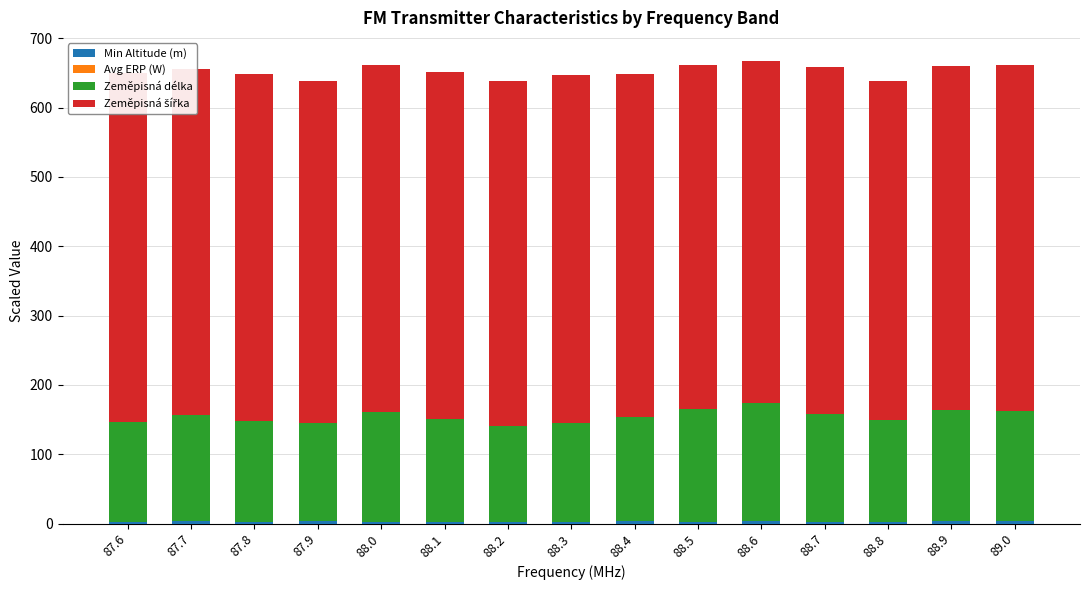

Reading left to right, what are all the values shown in this chart?

Min Altitude (m): 87.6=1.8	87.7=3.5	87.8=2.5	87.9=3.8	88.0=2.2	88.1=2.0	88.2=1.8	88.3=2.6	88.4=3.1	88.5=2.9	88.6=3.2	88.7=2.8	88.8=2.4	88.9=3.5	89.0=4.0
Avg ERP (W): 87.6=0.2	87.7=0.0	87.8=0.0	87.9=0.0	88.0=0.0	88.1=0.0	88.2=0.0	88.3=0.0	88.4=0.0	88.5=0.0	88.6=0.0	88.7=0.0	88.8=0.0	88.9=0.0	89.0=0.0
Zeměpisná délka: 87.6=144.9	87.7=152.8	87.8=145.4	87.9=141.5	88.0=158.1	88.1=148.2	88.2=139.0	88.3=142.0	88.4=151.0	88.5=162.0	88.6=170.0	88.7=155.0	88.8=147.0	88.9=160.0	89.0=158.0
Zeměpisná šířka: 87.6=503.5	87.7=499.7	87.8=500.8	87.9=493.1	88.0=500.4	88.1=501.0	88.2=498.0	88.3=502.0	88.4=495.0	88.5=497.0	88.6=494.0	88.7=501.0	88.8=489.0	88.9=496.0	89.0=500.0